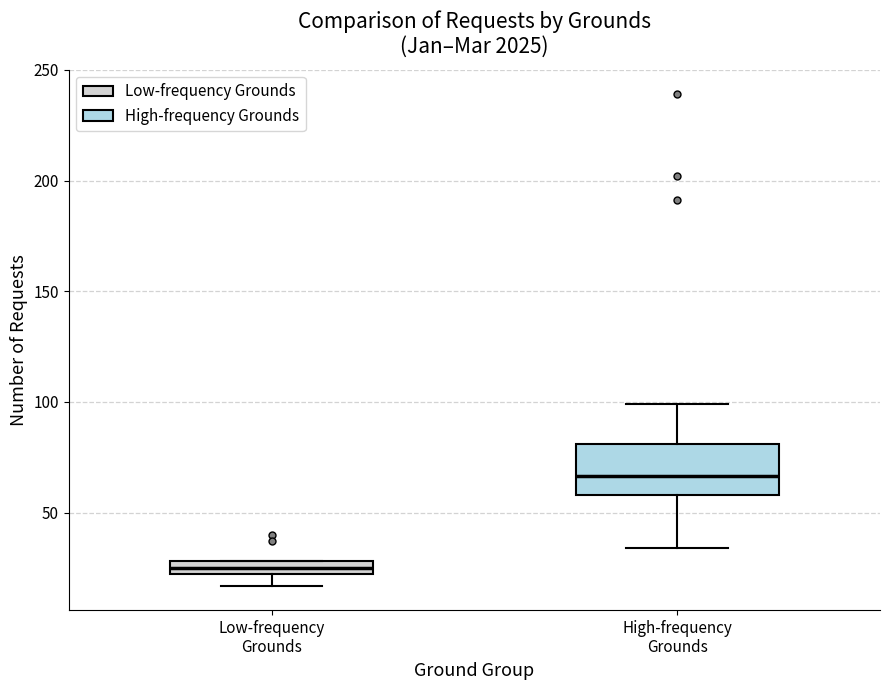

Which box's median line is the highest?

High-frequency Grounds